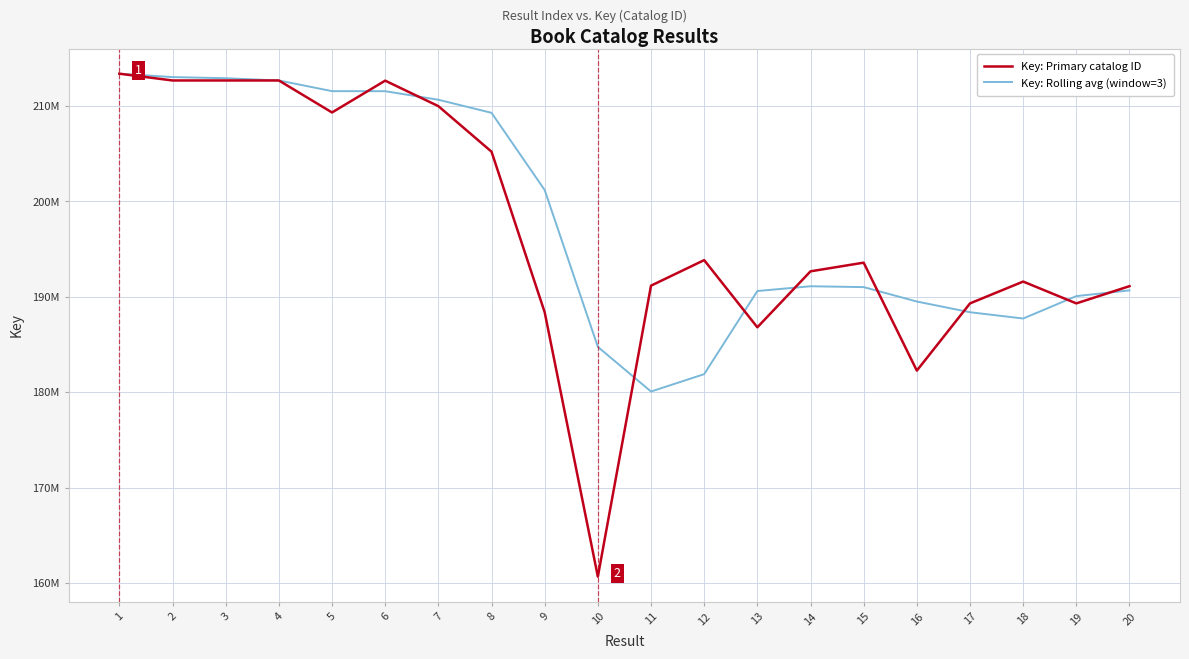

Which series has the largest range (max minus min)?

Key: Primary catalog ID